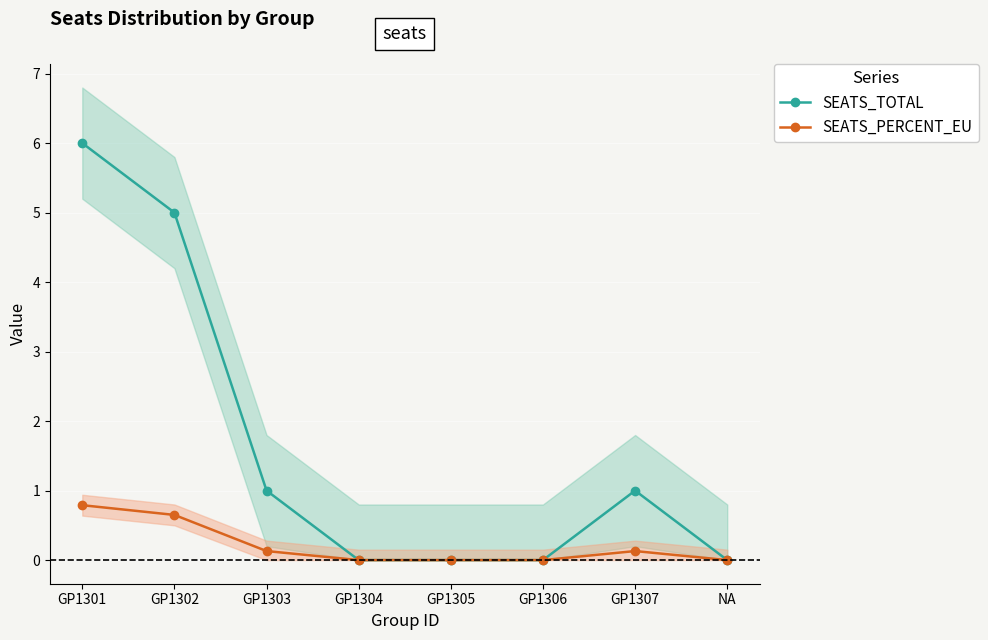

At which category does the chart reach its minimum across all series?

GP1304